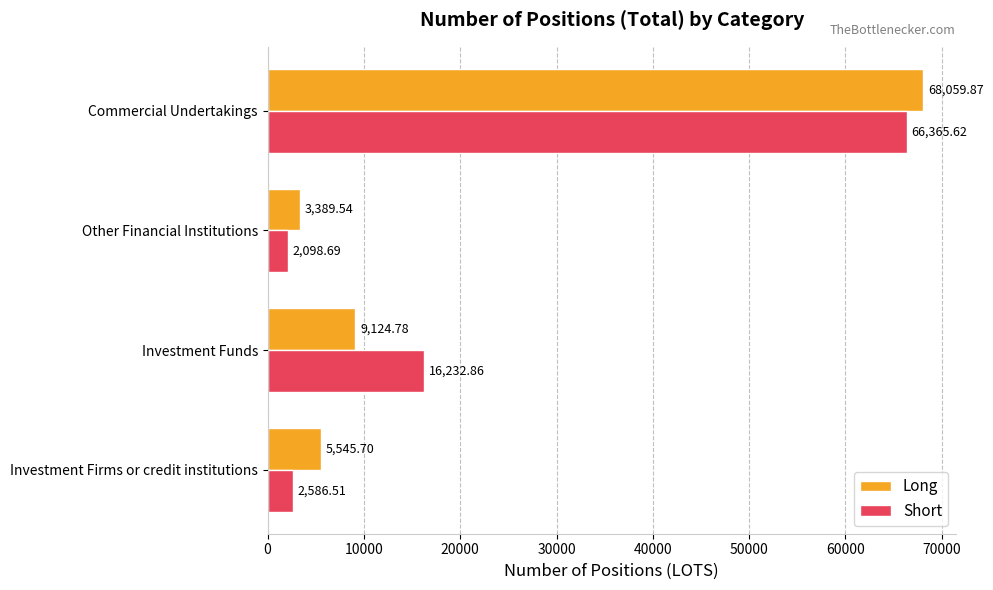

Is the value of Short at Other Financial Institutions greater than the value of Long at Investment Funds?

No